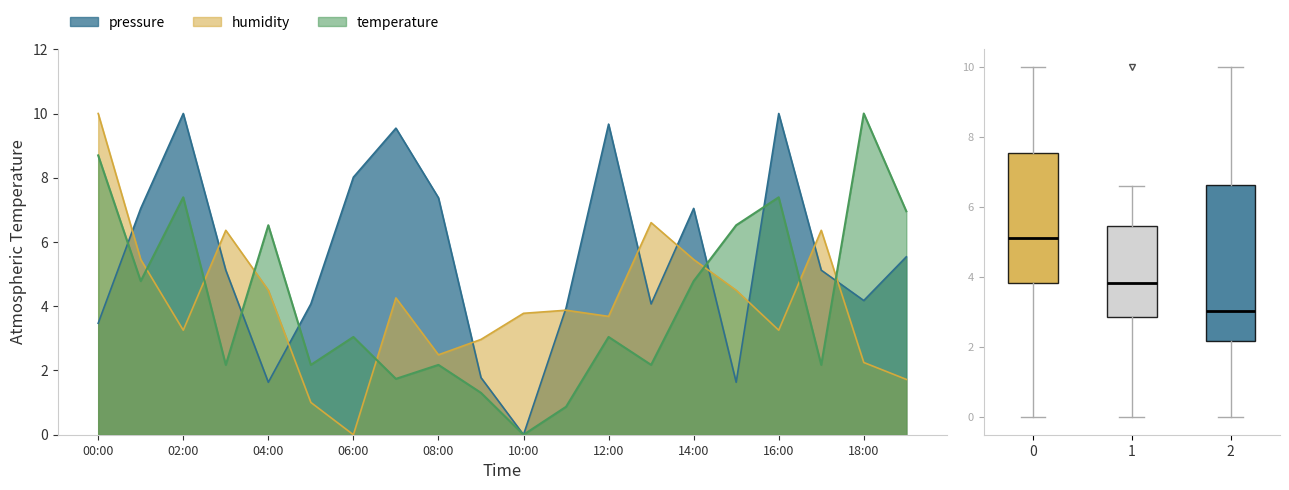

Count the number of categories in the chart.

20